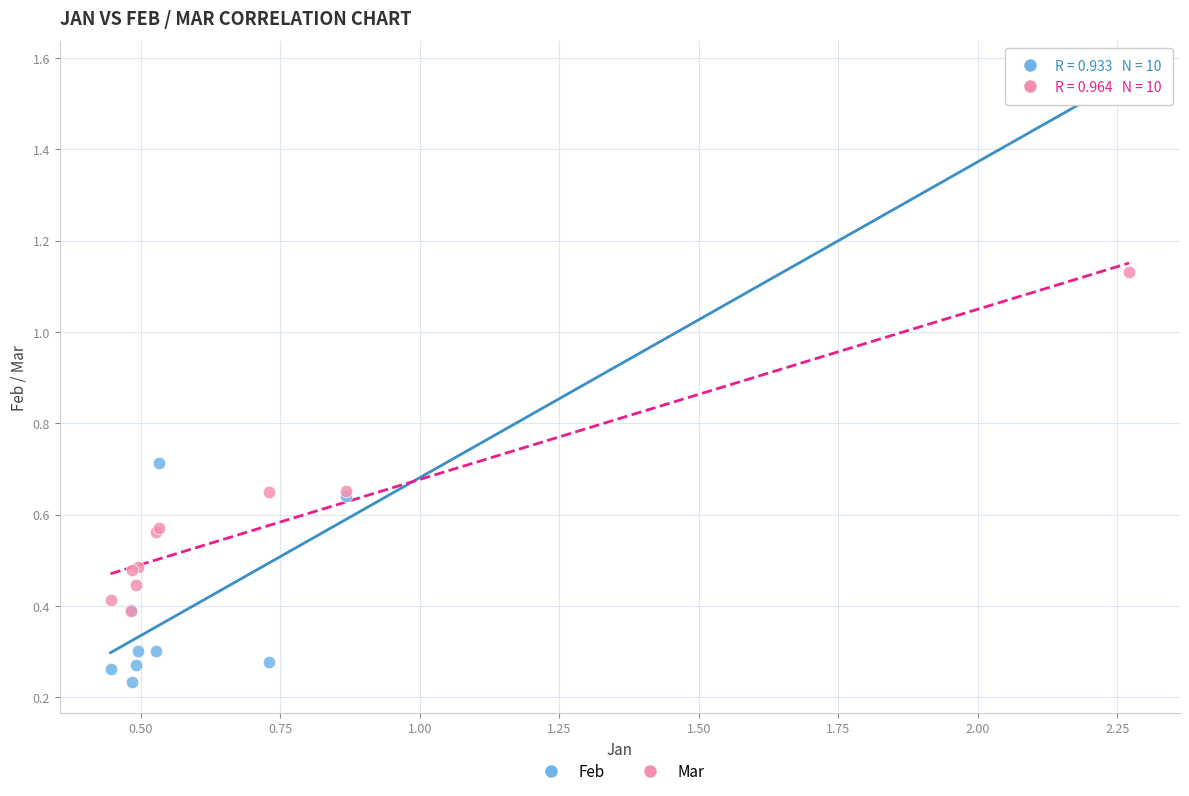

What are all the series names shown in the legend?

Feb, Mar